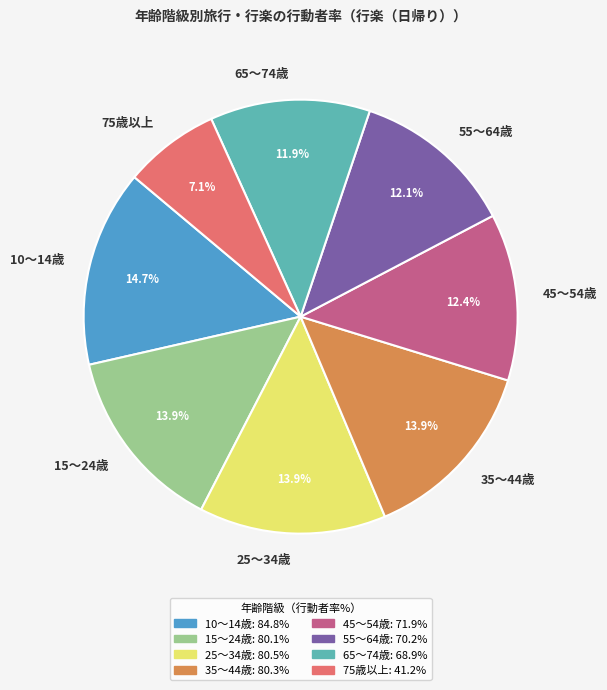

How much of the chart is everything except 25～34歳?

86.1%